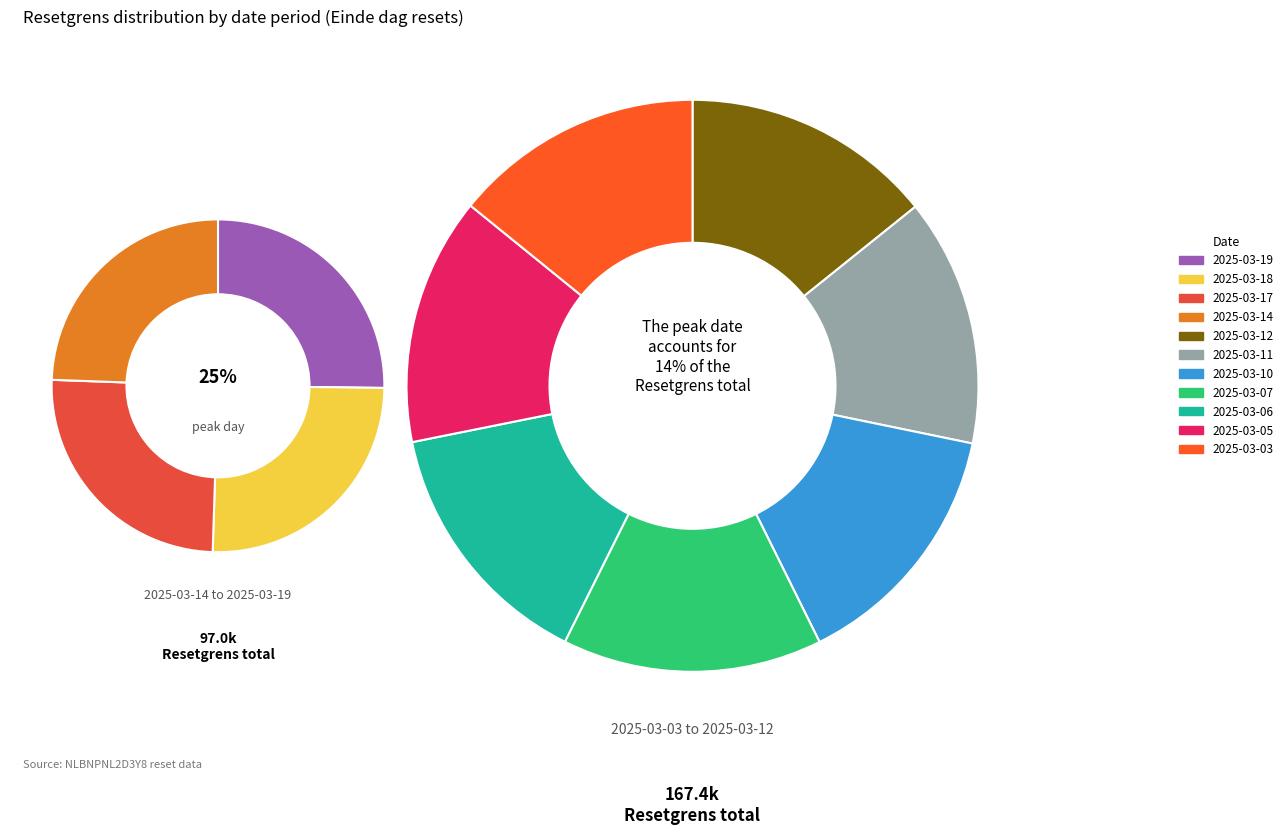

To the nearest percent, what portion does 2025-03-14 represent?

9%